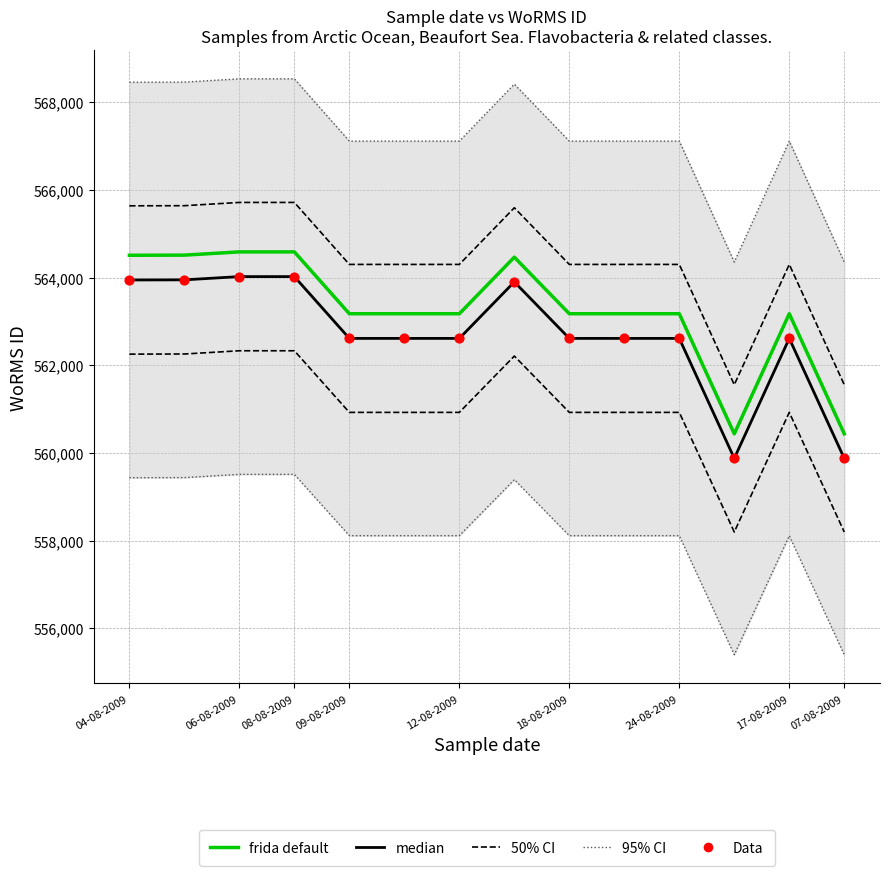

What are all the series names shown in the legend?

95% CI, 50% CI, median, frida default, Data